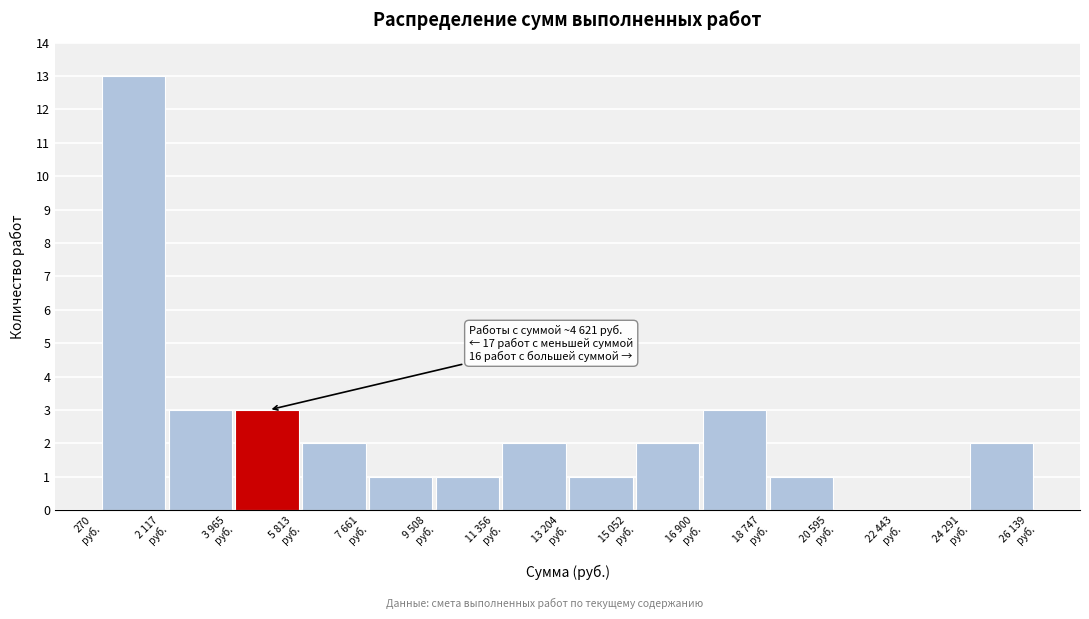

What is the greatest value displayed?

13